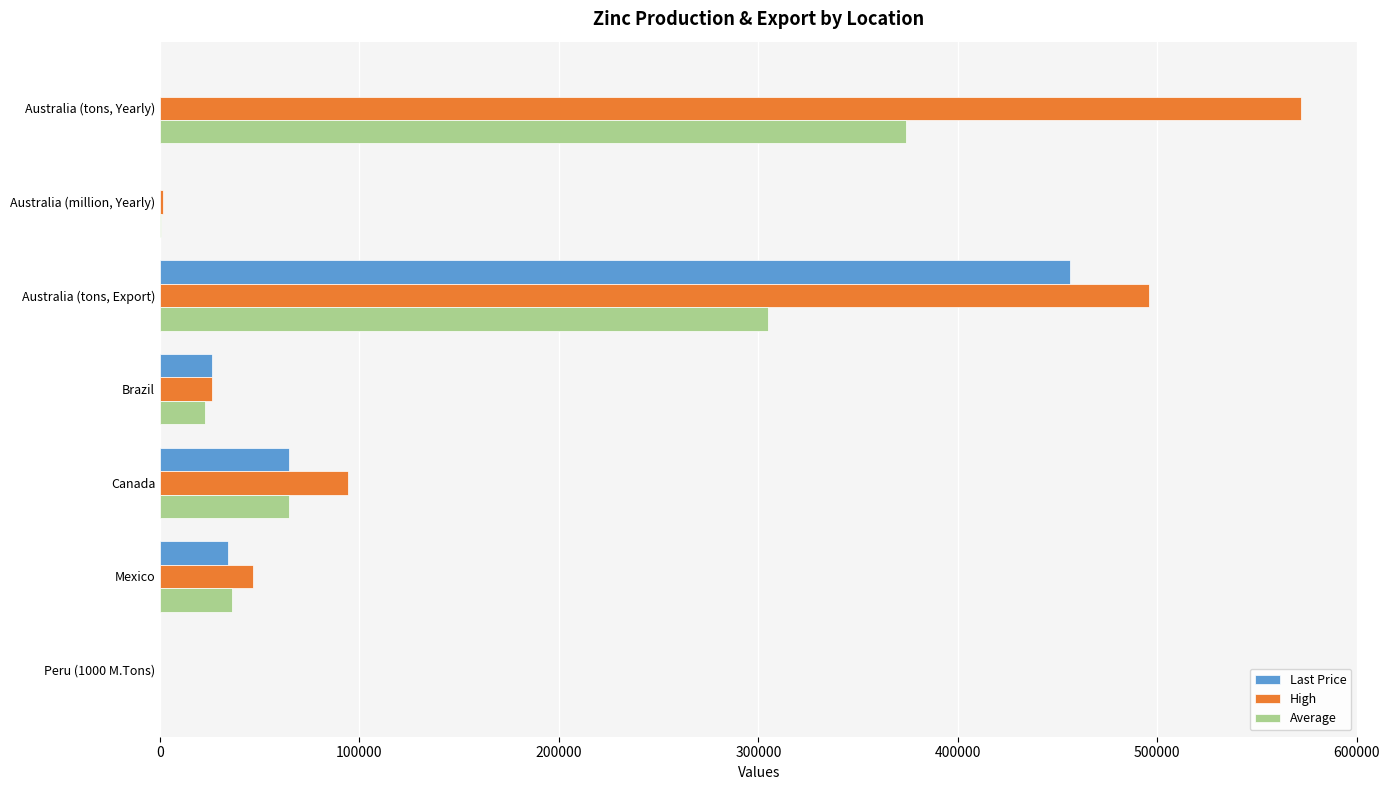

Between Australia (tons, Yearly) and Brazil, which series saw the biggest shift?

High